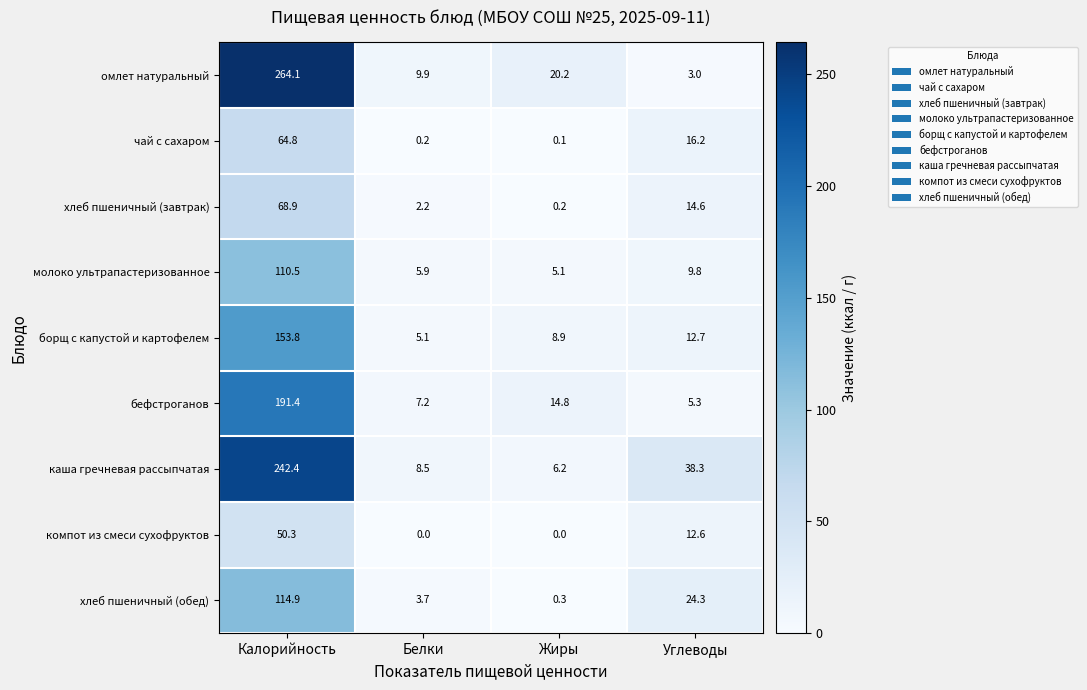

At which category is the sum across all series the highest?

Калорийность